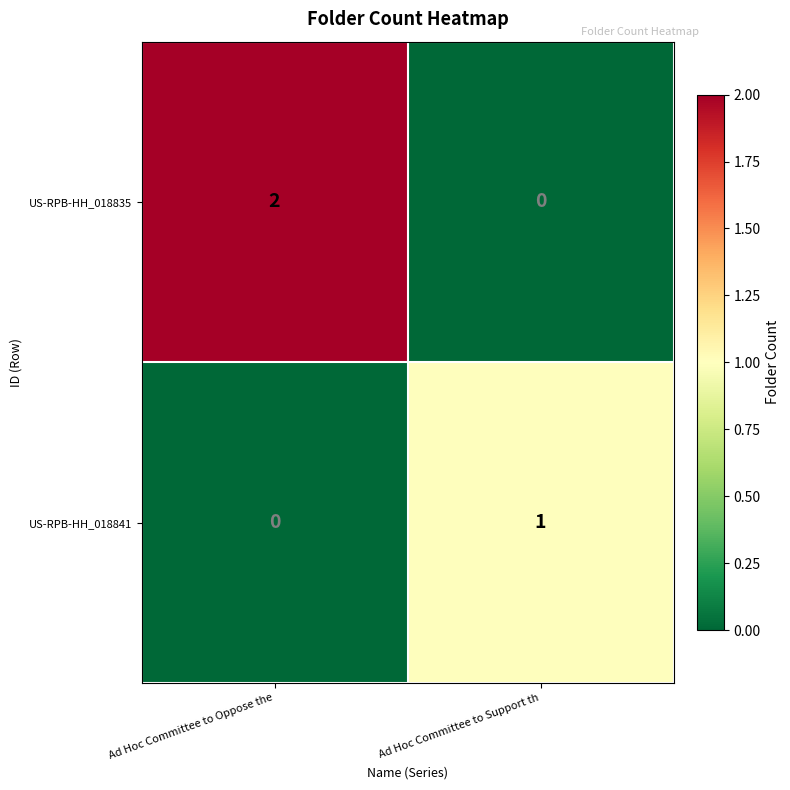

Which series has the widest spread of values?

US-RPB-HH_018835